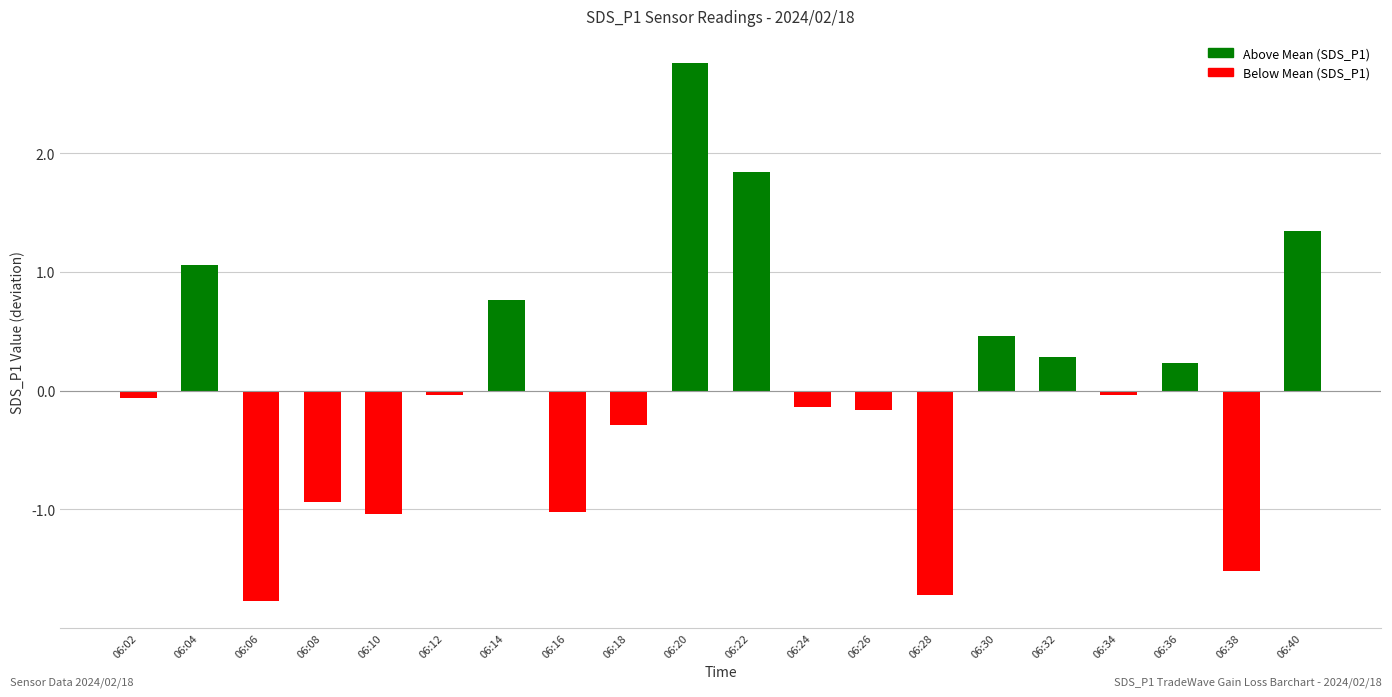

What is the value of the 10th bar from the left?

2.8